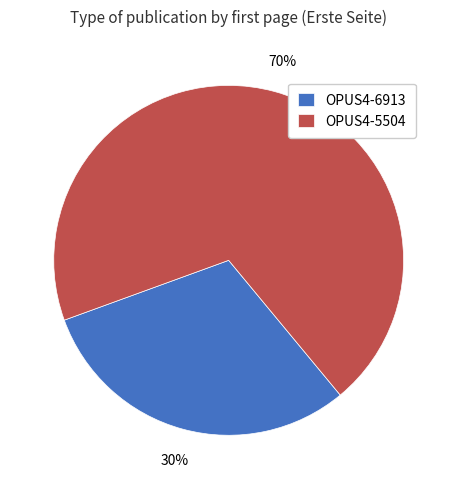

Does any single category account for the majority?

Yes